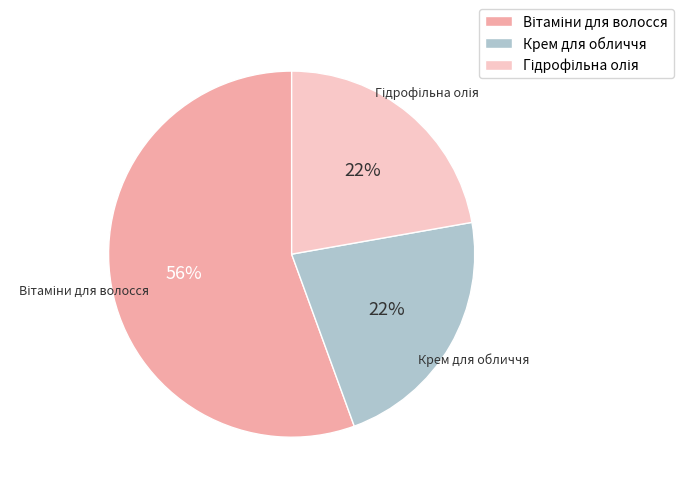

Count the number of slices in the pie.

3